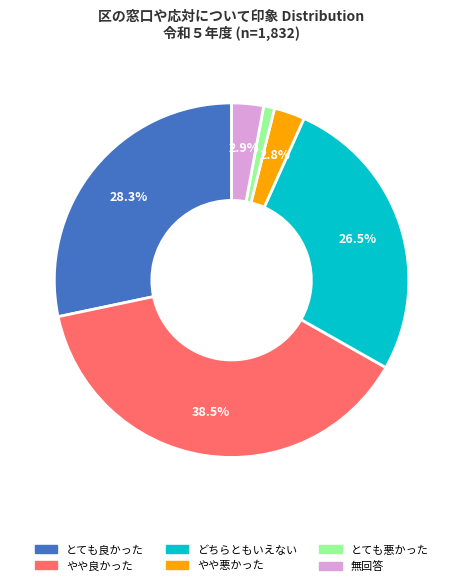

Which slice is the smallest?

とても悪かった